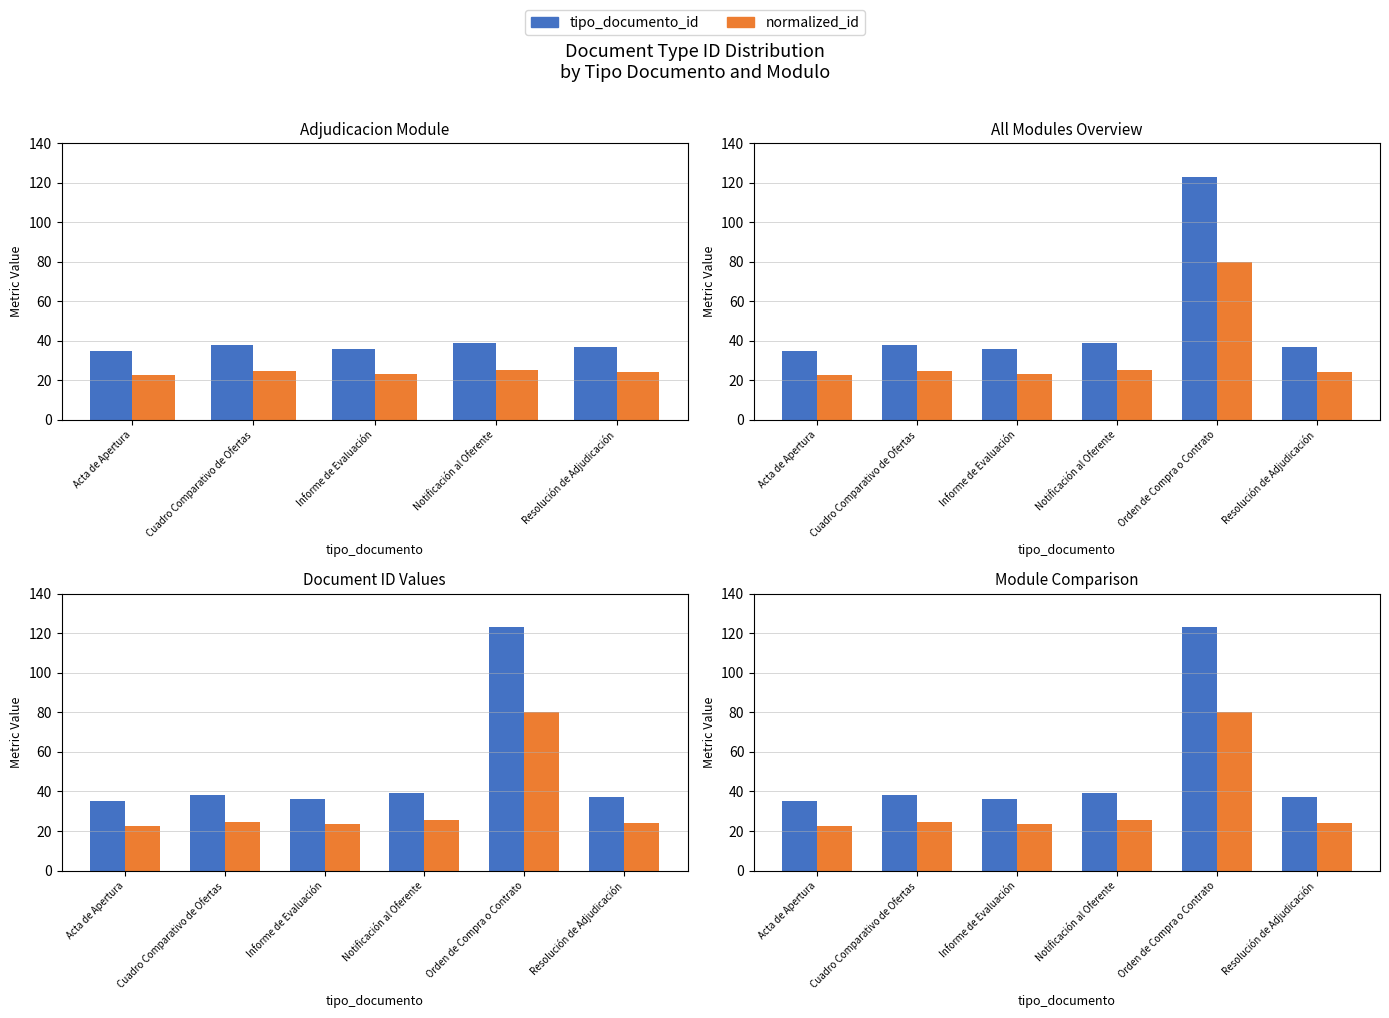

At which category does the chart reach its minimum across all series?

Acta de Apertura